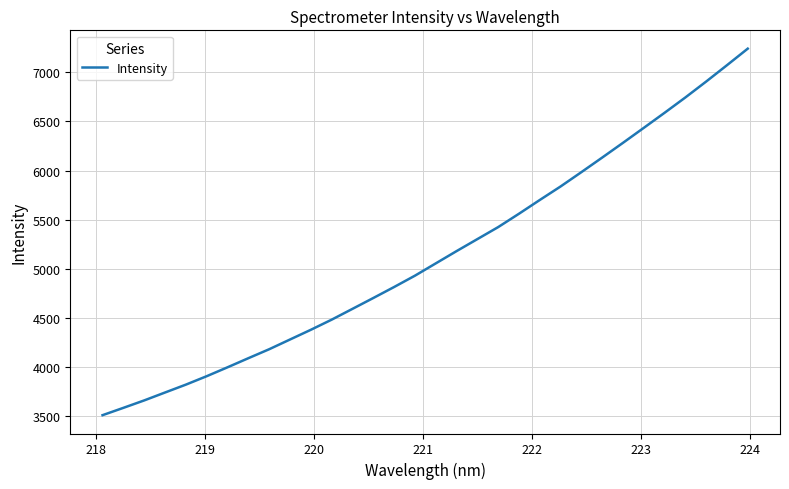

What is the difference between the second highest and minimum values?

3562.0